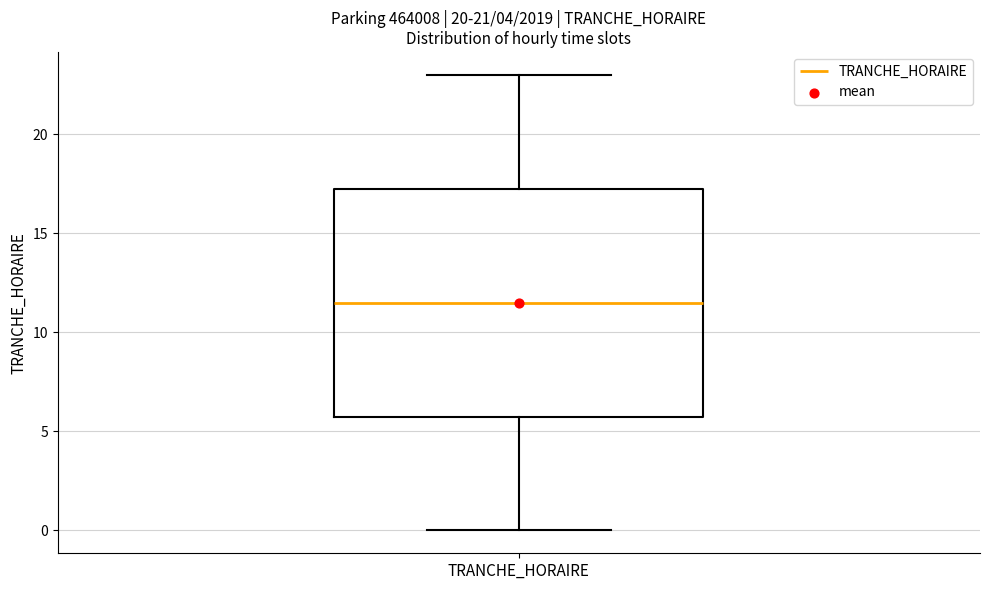

Read this box plot against the y-axis: the position of the median line, the range covered by the box, and the ends of both whiskers. The values are not printed on the chart, so give them approximately, as read against the axis.

median 11.5, box 6.0 to 17.5, whiskers 0.0 to 23.0